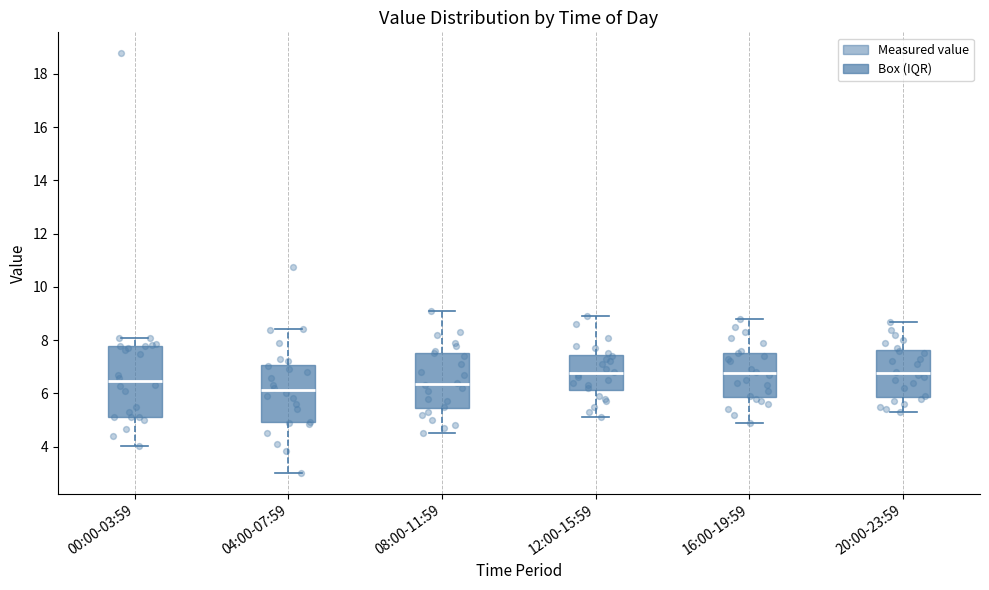

Which box has the lowest median line?

04:00-07:59